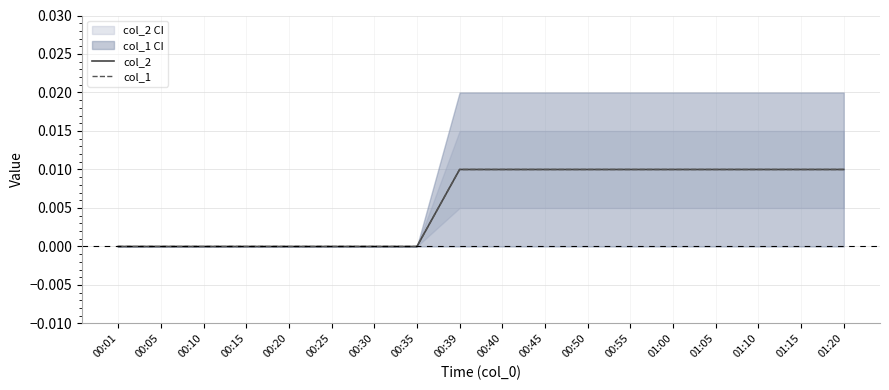

What are all the series names shown in the legend?

col_2, col_1